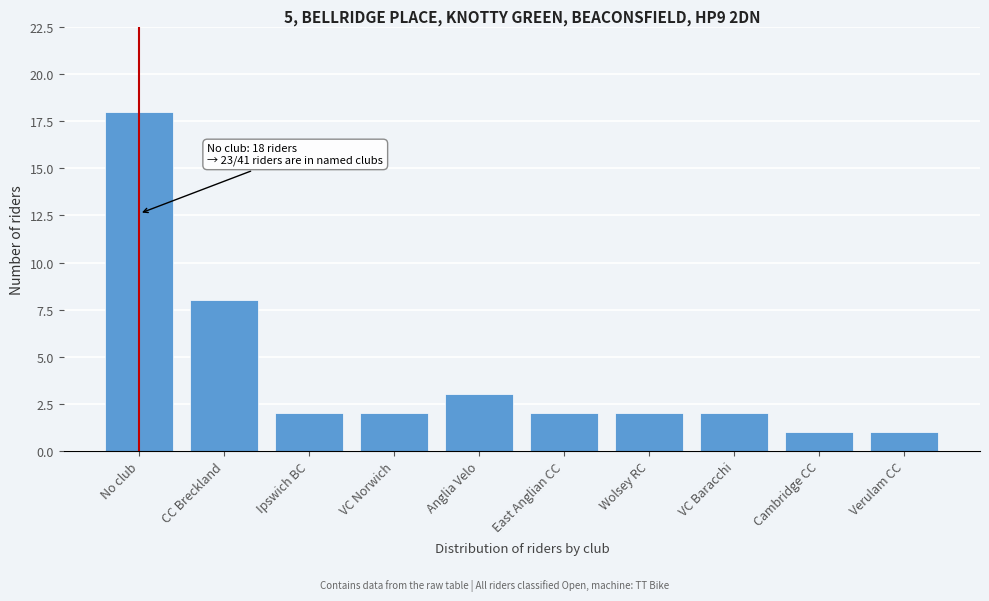

Reading left to right, transcribe all the data shown in this chart.

18	8	2	2	3	2	2	2	1	1